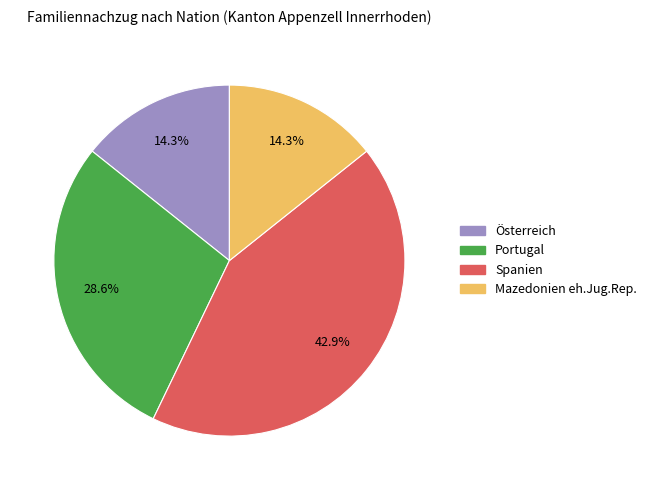

To the nearest percent, what is the difference between the largest and smallest slice percentages?

29%